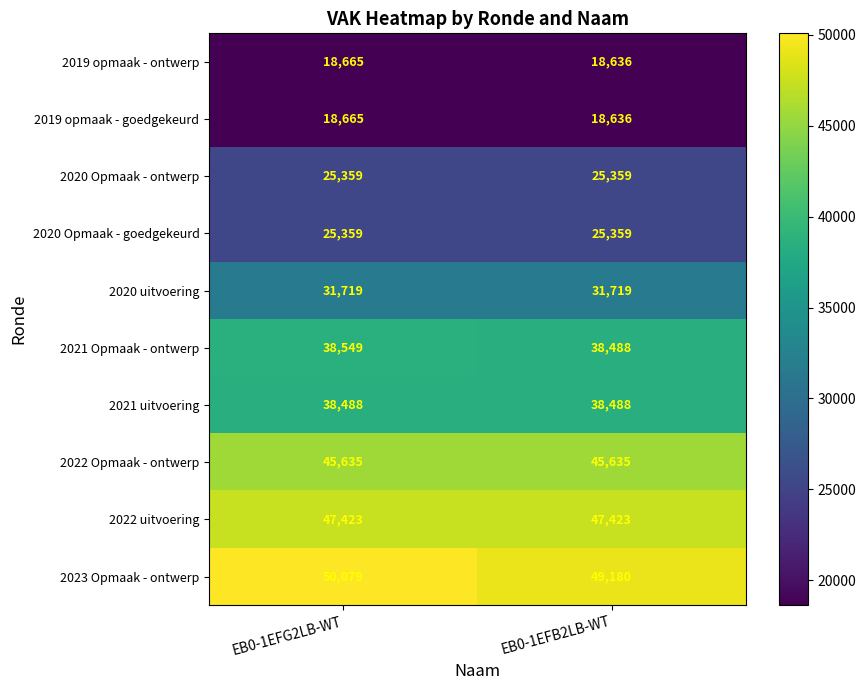

What is the sum of all 2019 opmaak - ontwerp values?

37301